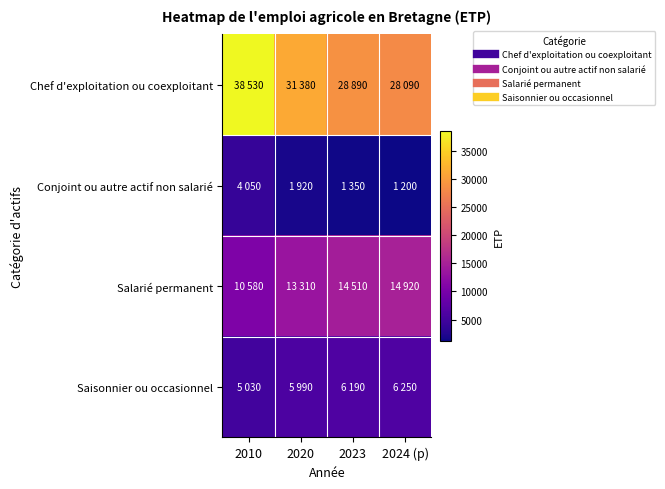

Count the number of categories in the chart.

4